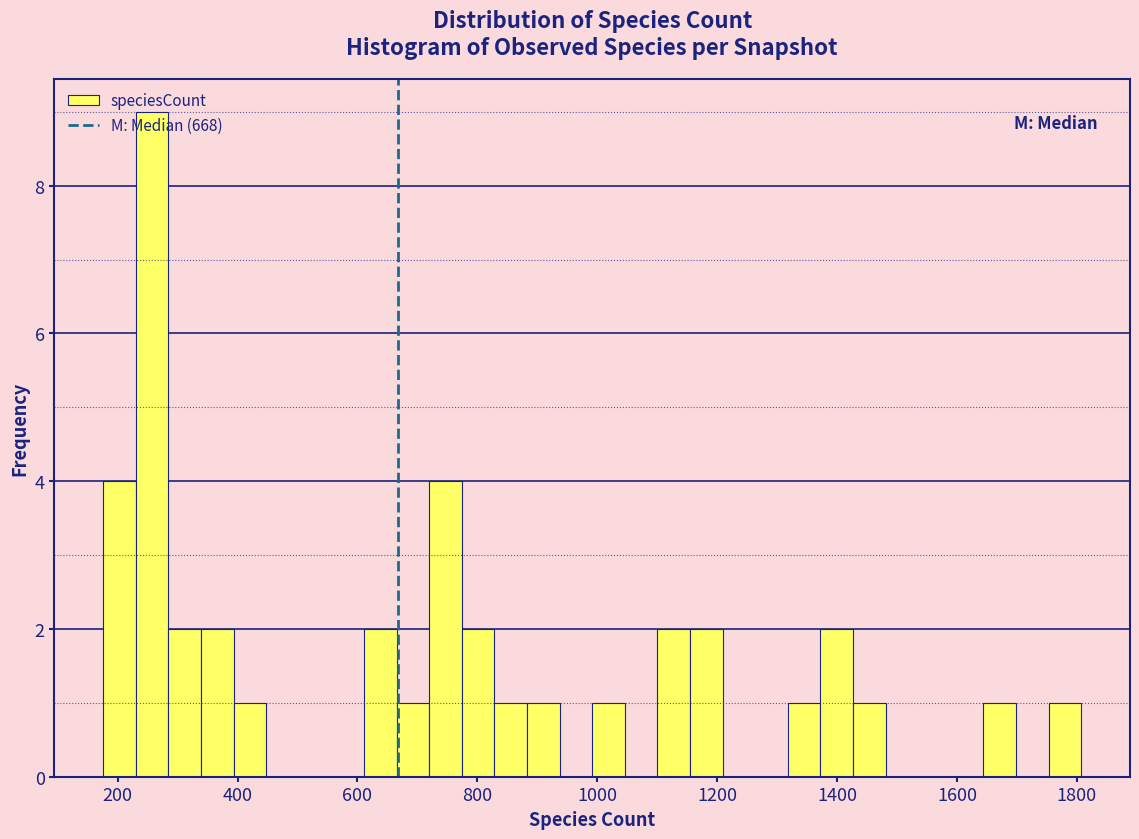

Read against the x-axis, roughly where is the centre of the tallest bar?

260